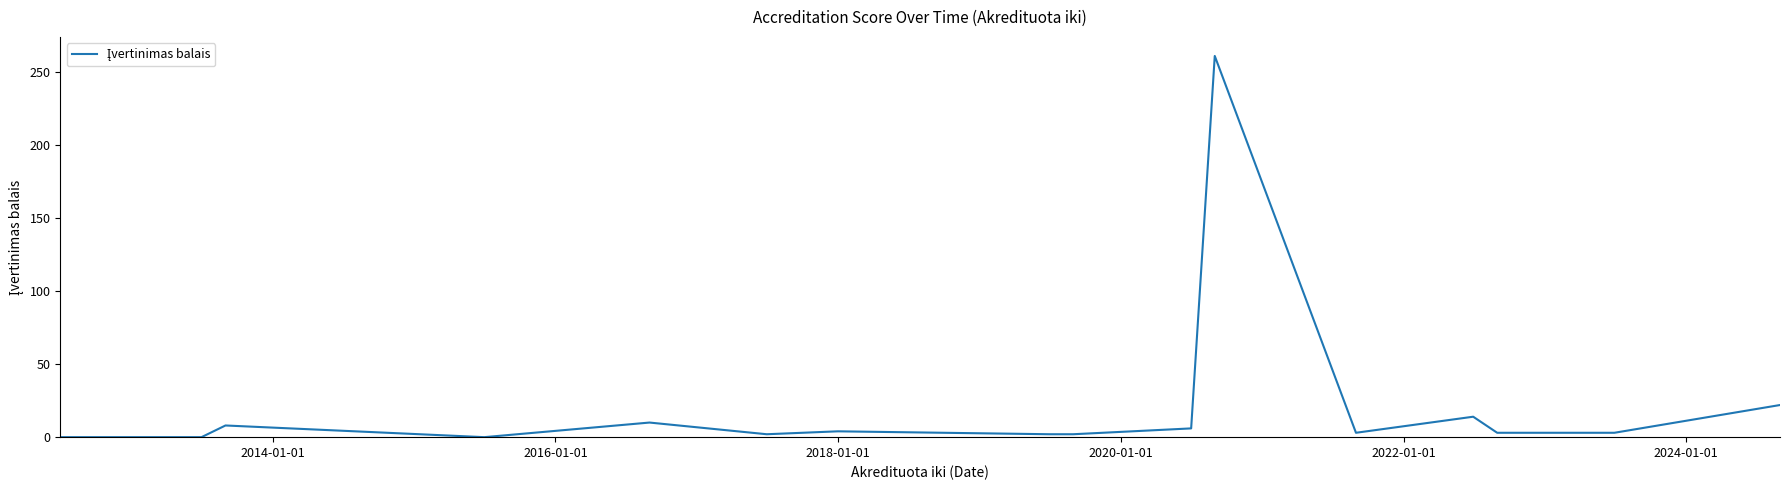

What is the difference between the second highest and second lowest values?

22